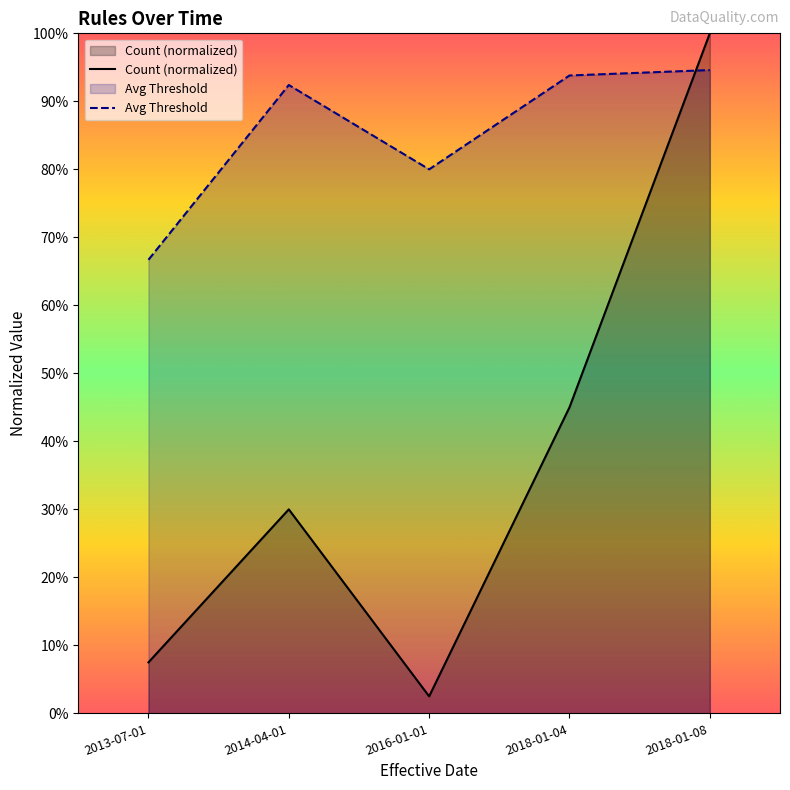

How many interior local peaks does the Avg Threshold series have?

1